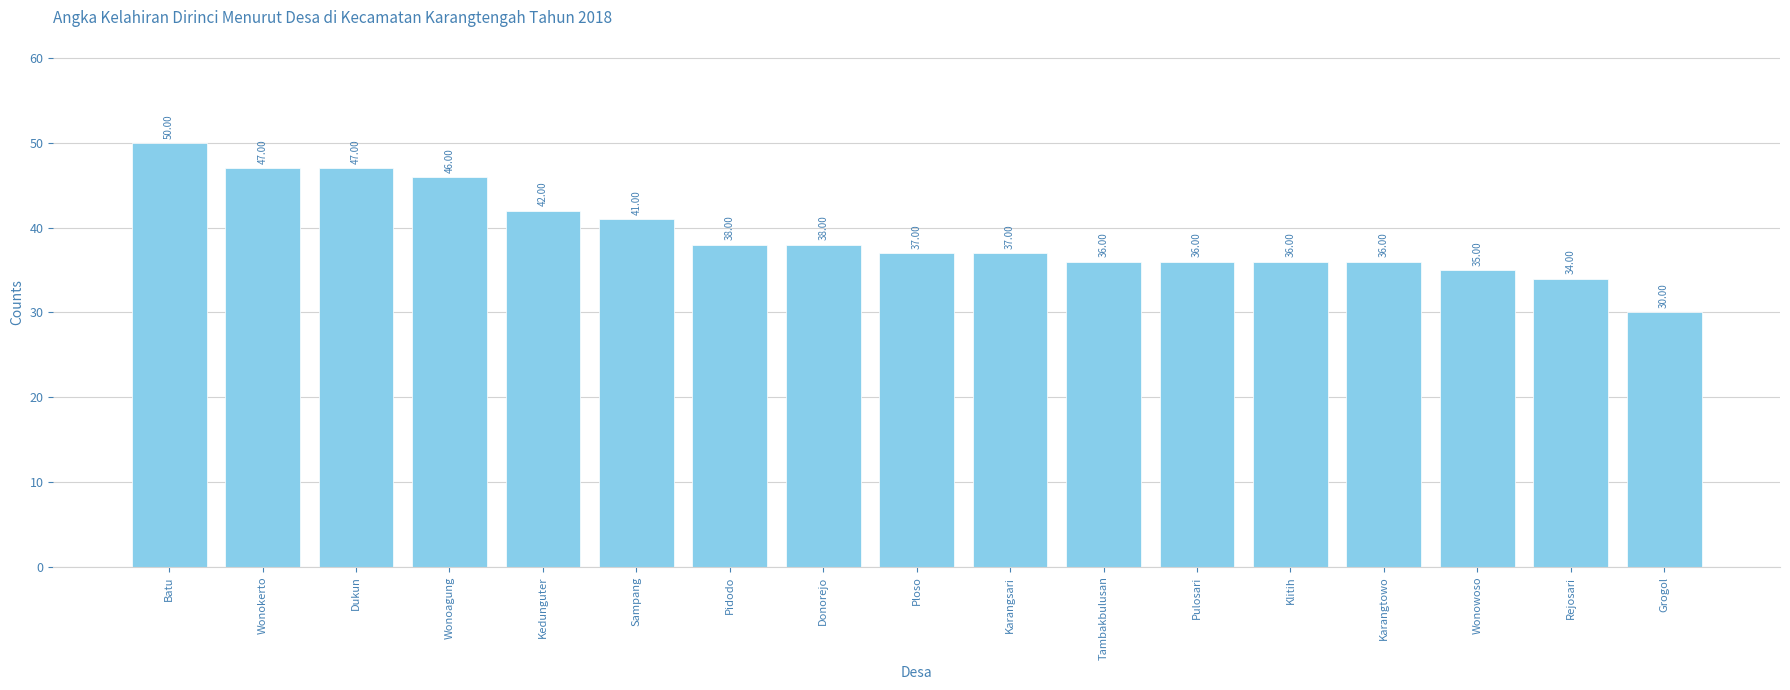

What is the change in value from Kedunguter to Karangtowo?

-6